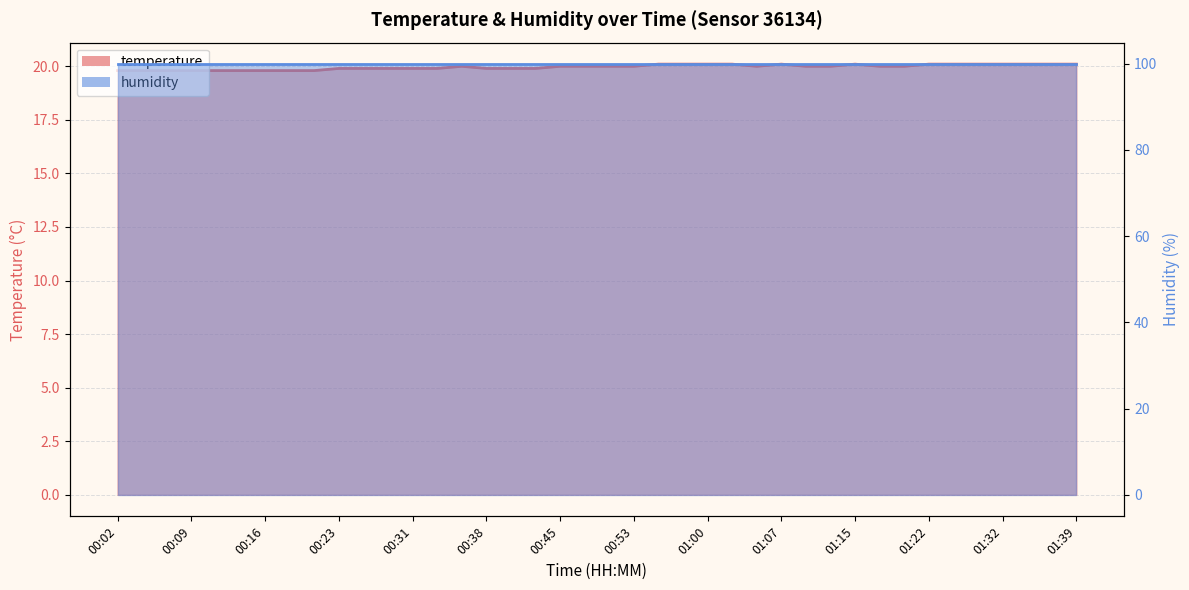

Approximately how many times larger is the value at 00:48 compared to 00:04?

1.0